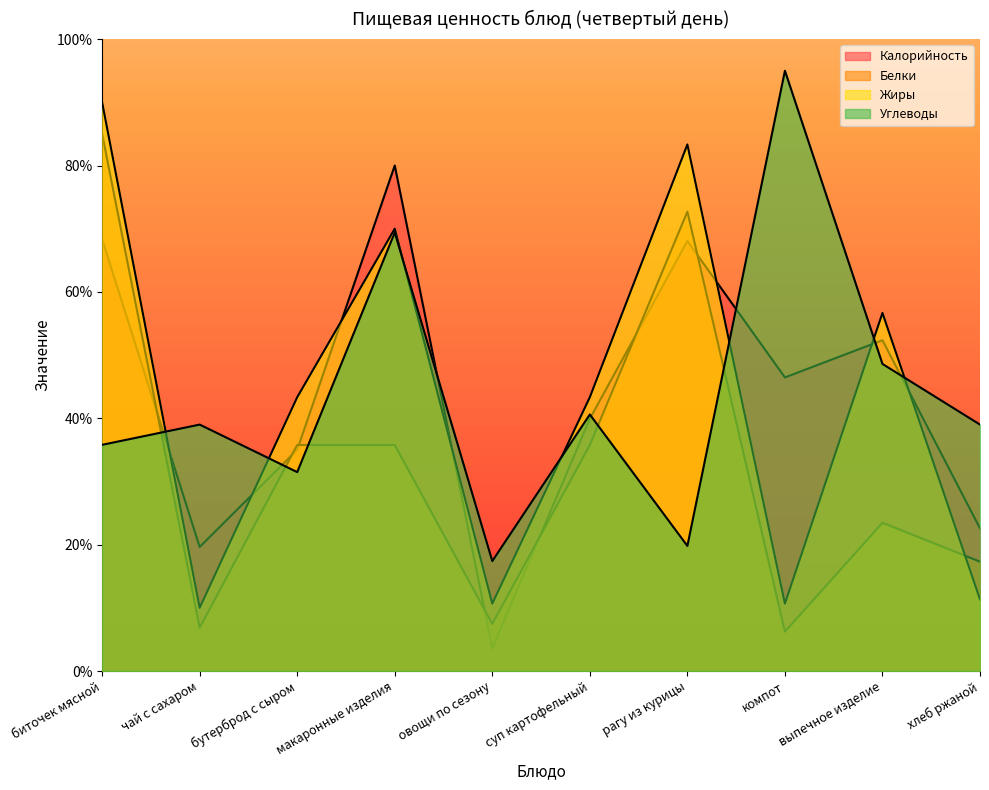

How many categories are shown in the chart?

10